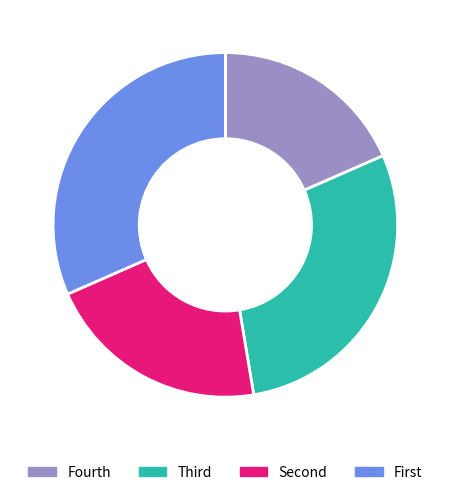

Rank the categories by value from lowest to highest.

Fourth, Second, Third, First